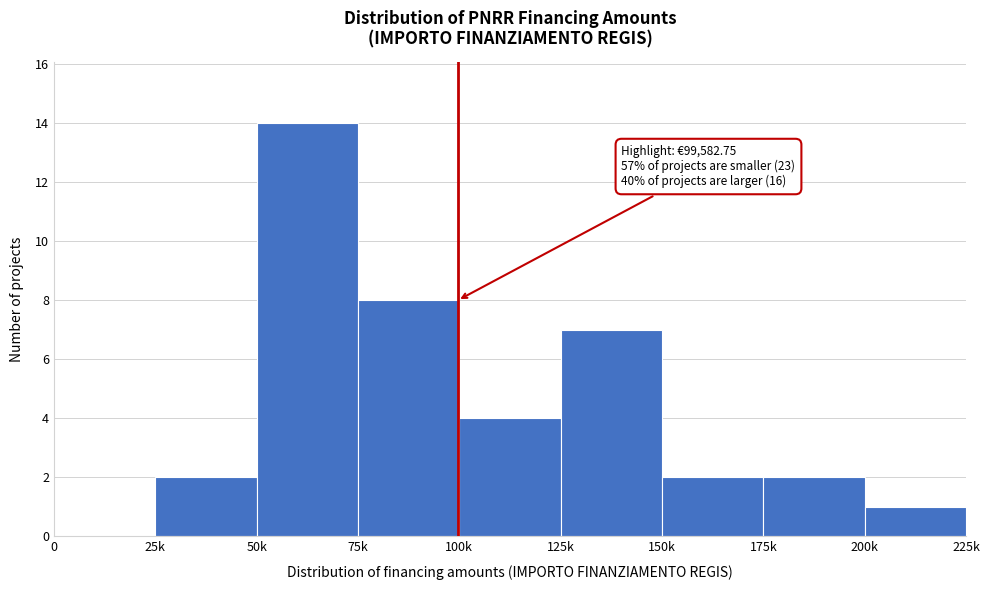

Reading left to right, extract all data points from this chart.

0=0	25k=2	50k=14	75k=8	100k=4	125k=7	150k=2	175k=2	200k=1